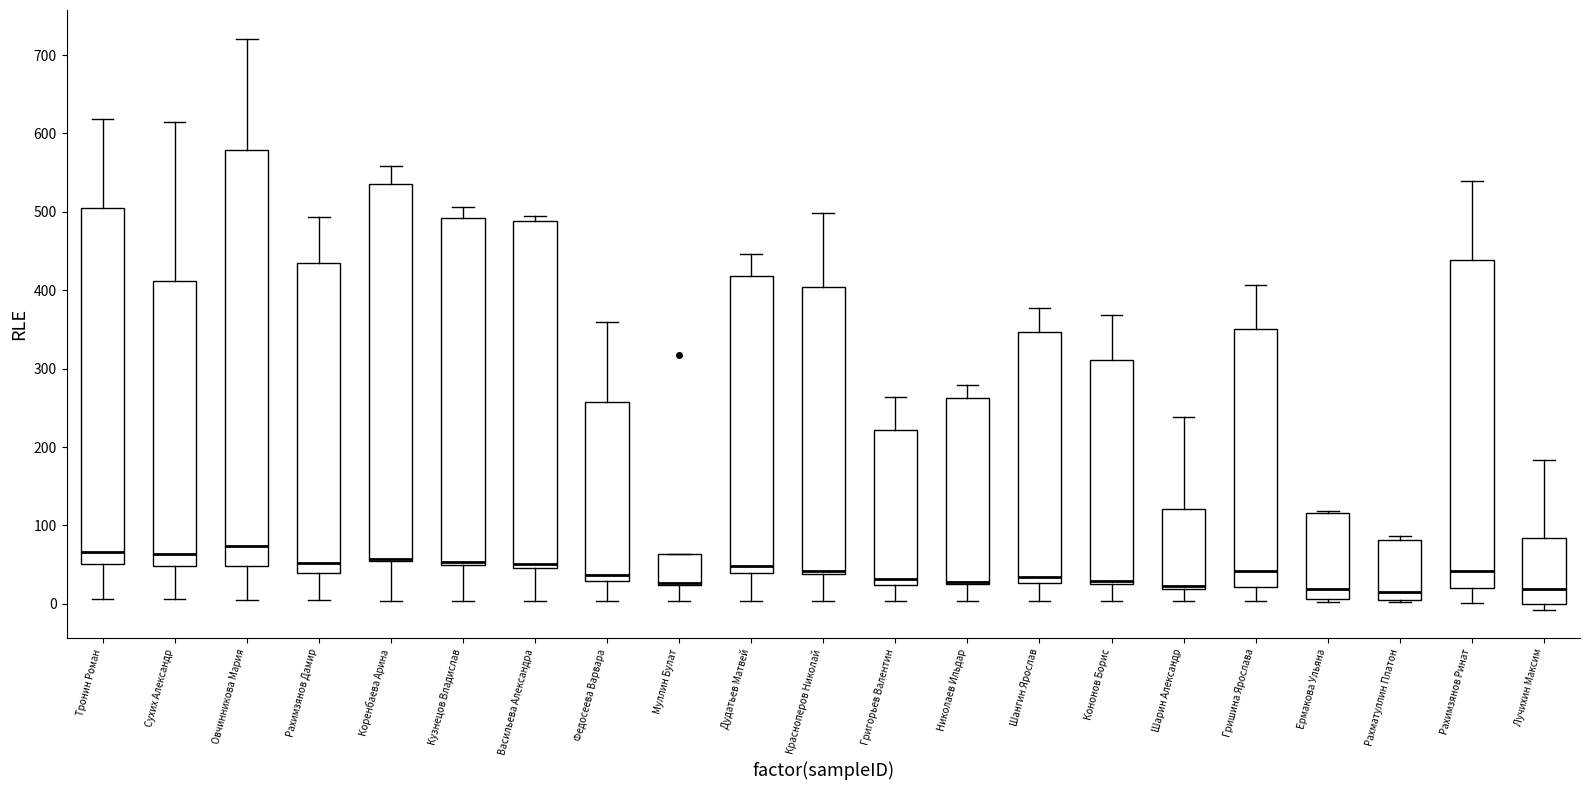

Comparing the boxes themselves (not the whiskers), which one is the tallest?

Овчинникова Мария